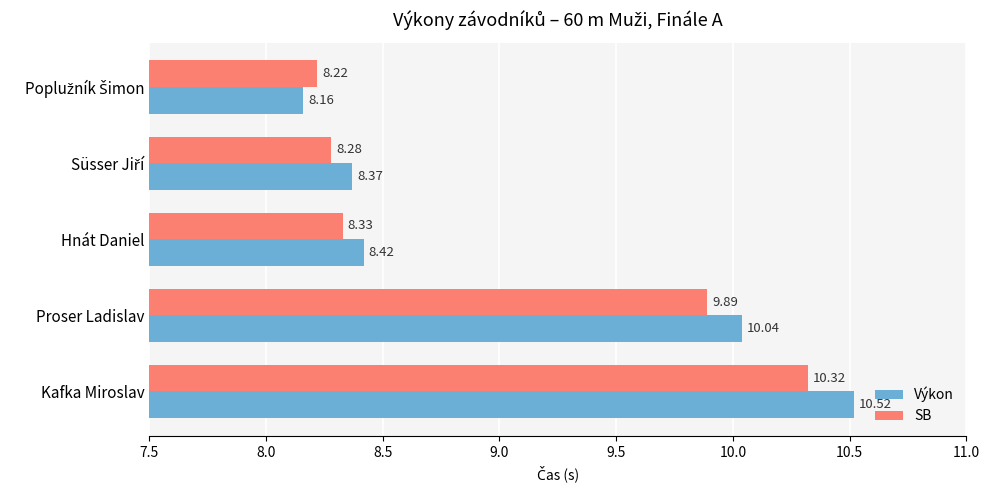

What is the difference between the maximum and second lowest values in the SB series?

2.0